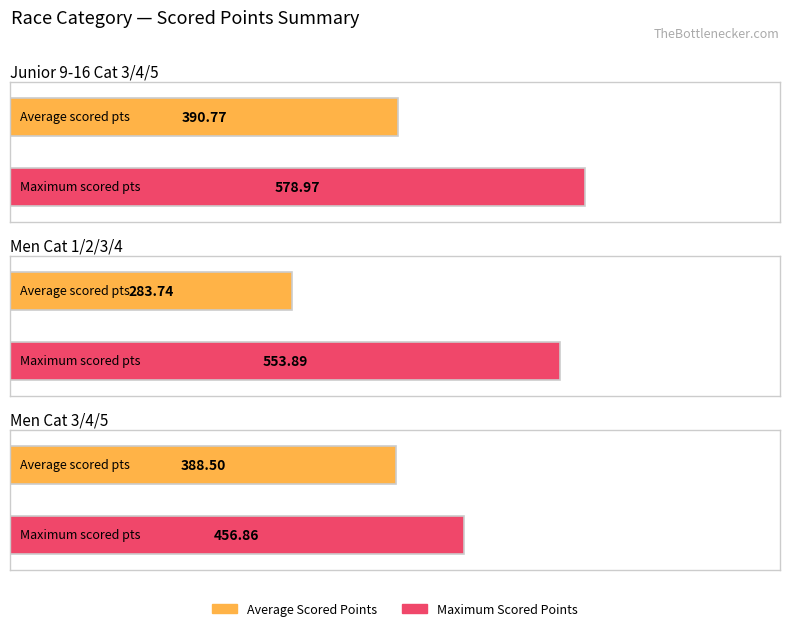

What value does the Scored Points series have at 1?

283.7